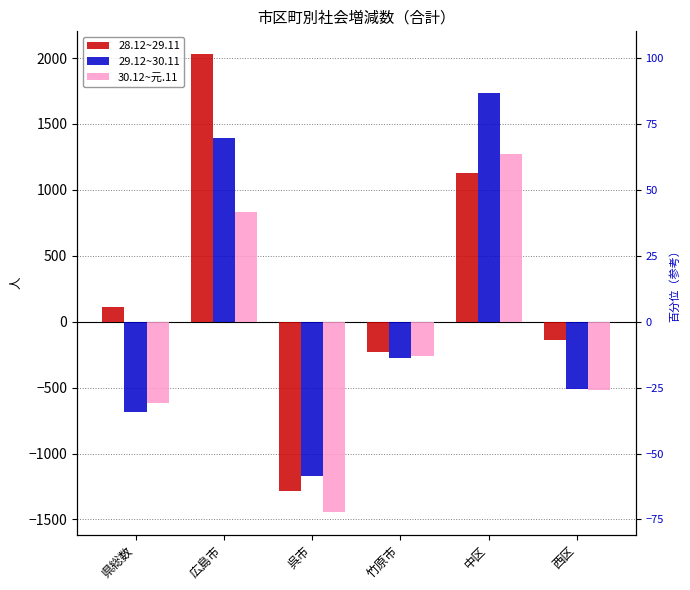

Which series has the largest range (max minus min)?

28.12~29.11